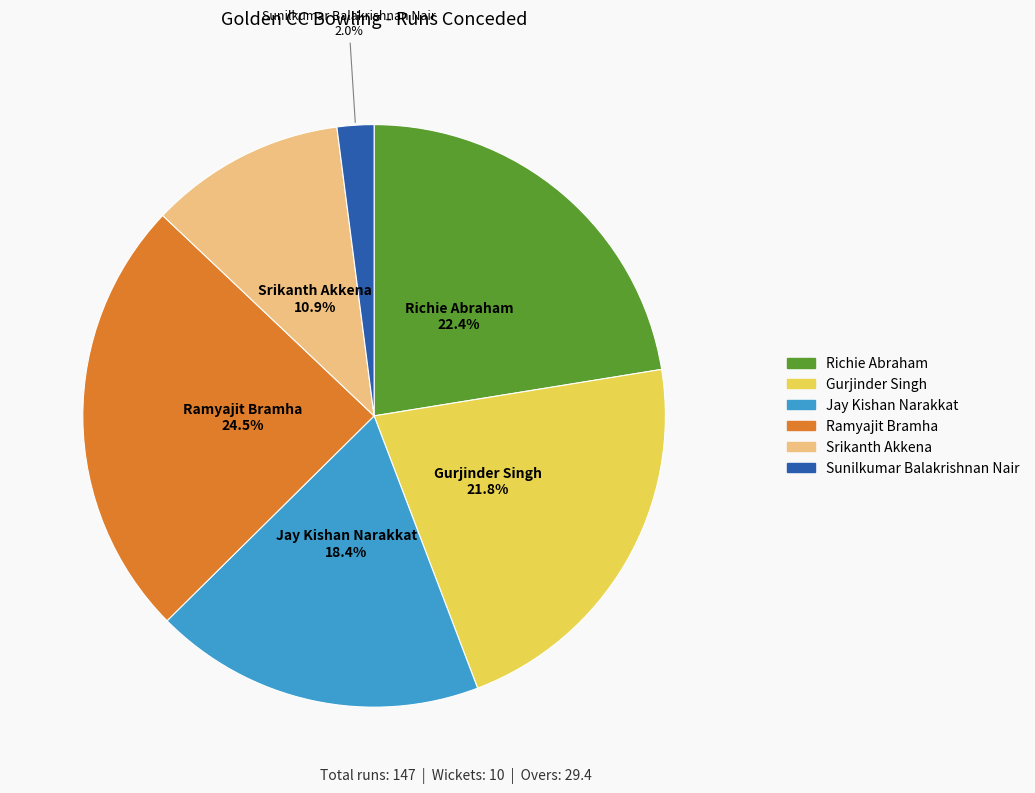

How many slices are in this pie chart?

6